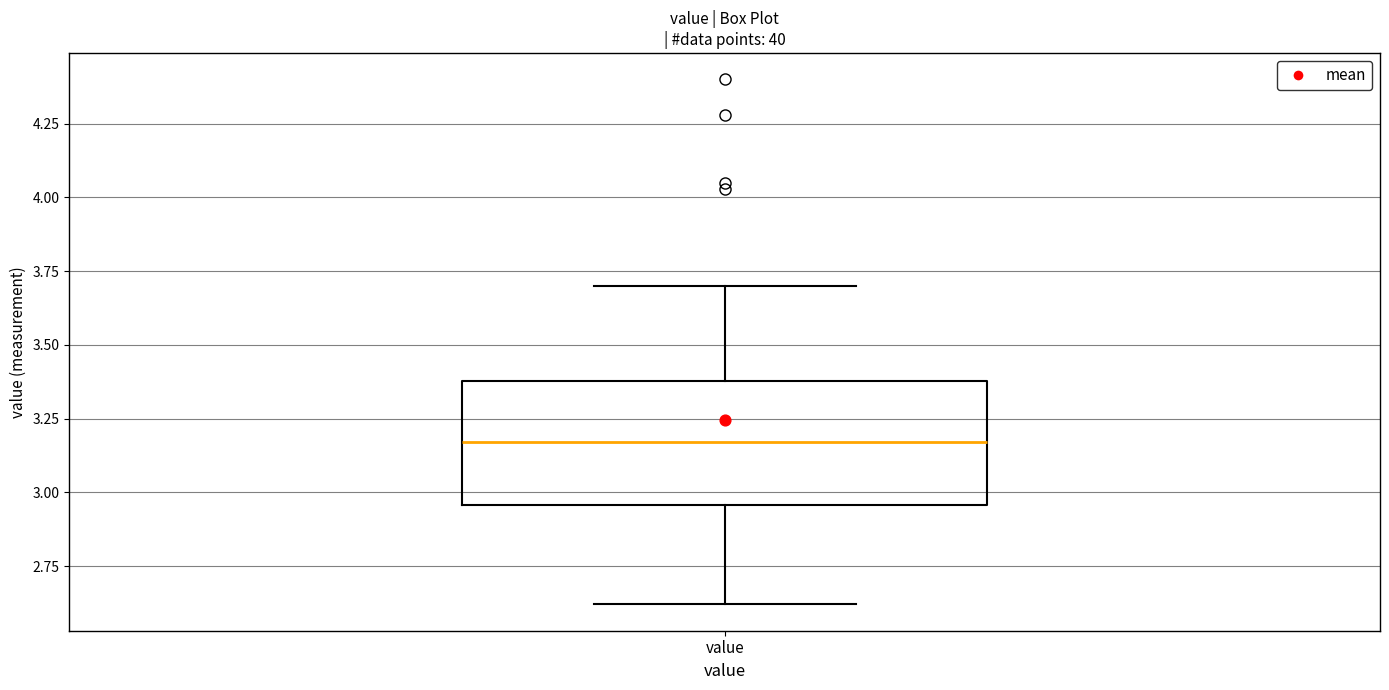

Where is the lower edge of the box for value on the y-axis? The values are not printed on the chart, so give them approximately, as read against the axis.

2.95